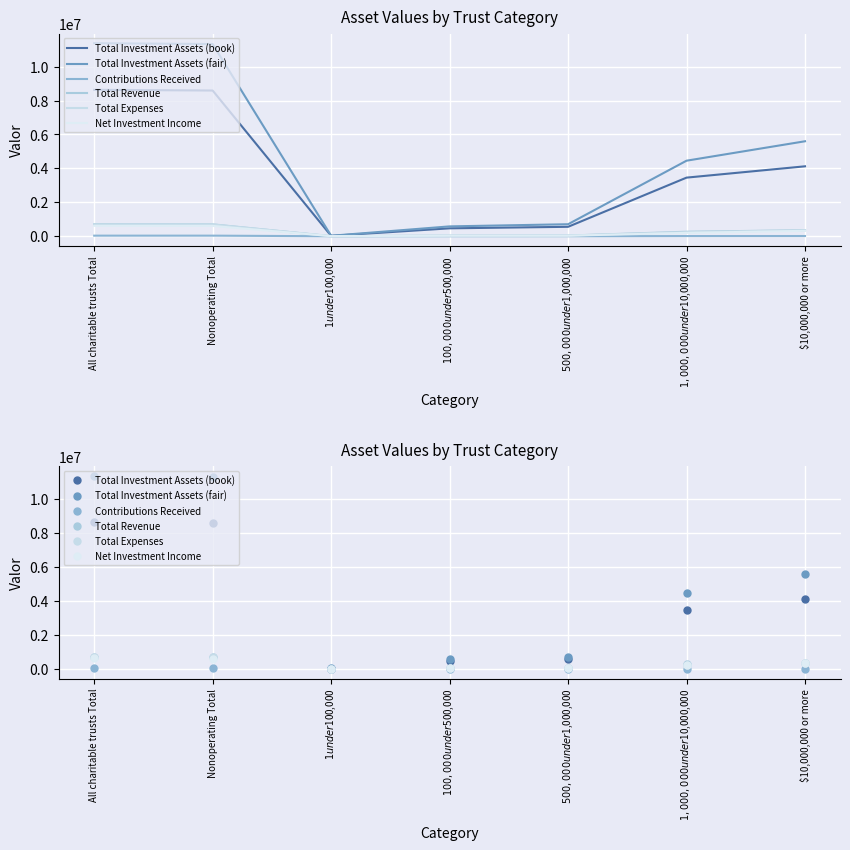

What is the difference between the Total Investment Assets (fair) values at $100,000 under $500,000 and All charitable trusts Total?

10796247